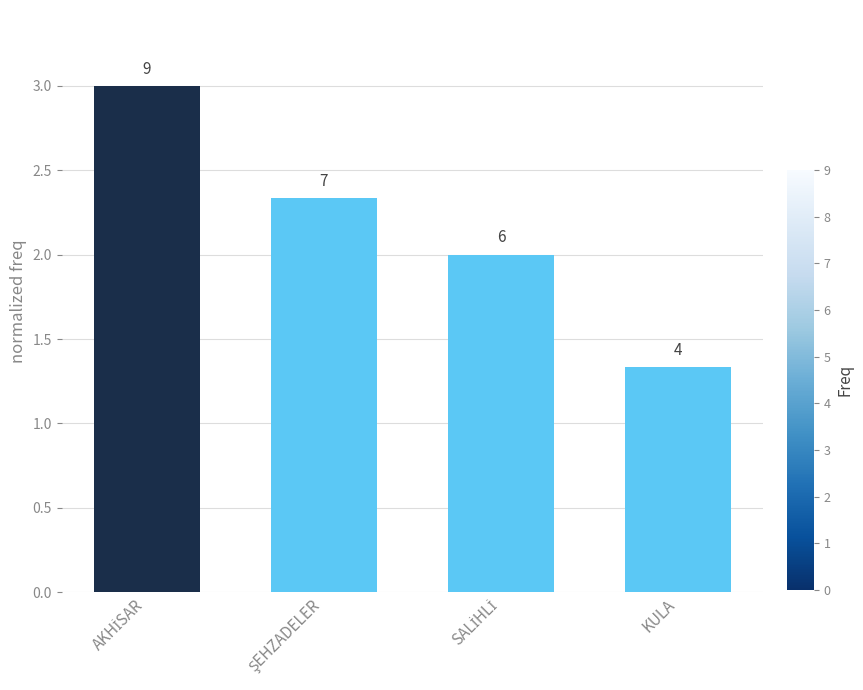

Which category has the highest value across all series?

AKHİSAR